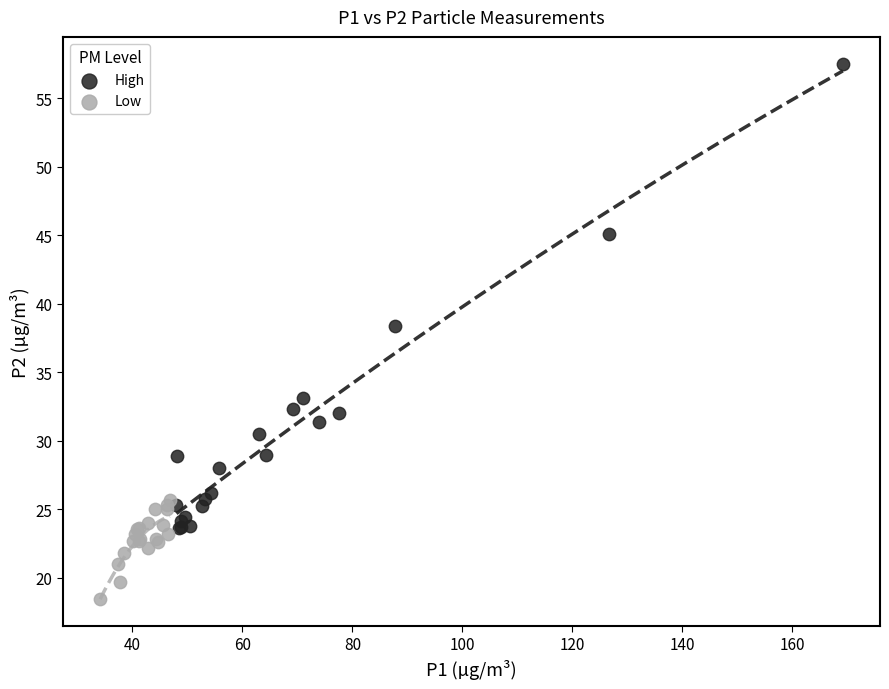

Which series reaches the minimum Y coordinate?

Low